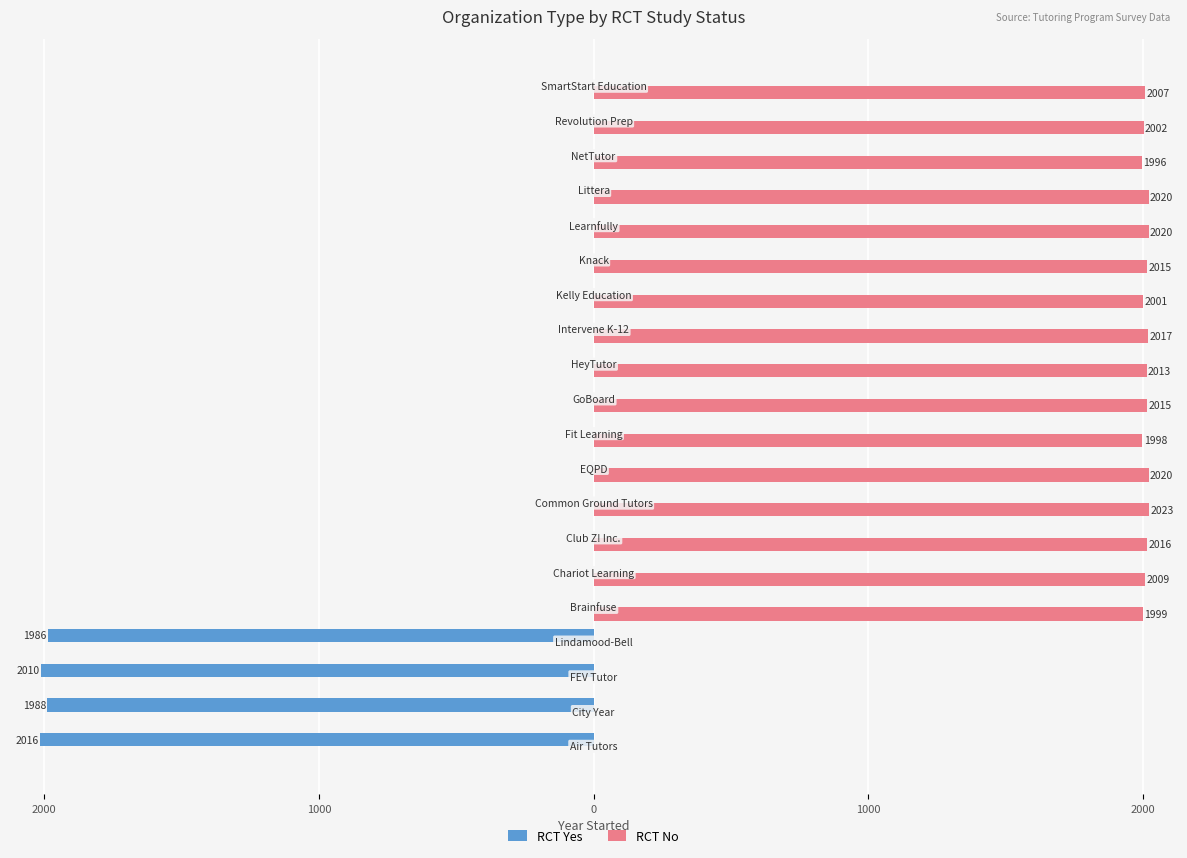

What are all the series names shown in the legend?

RCT Yes, RCT No